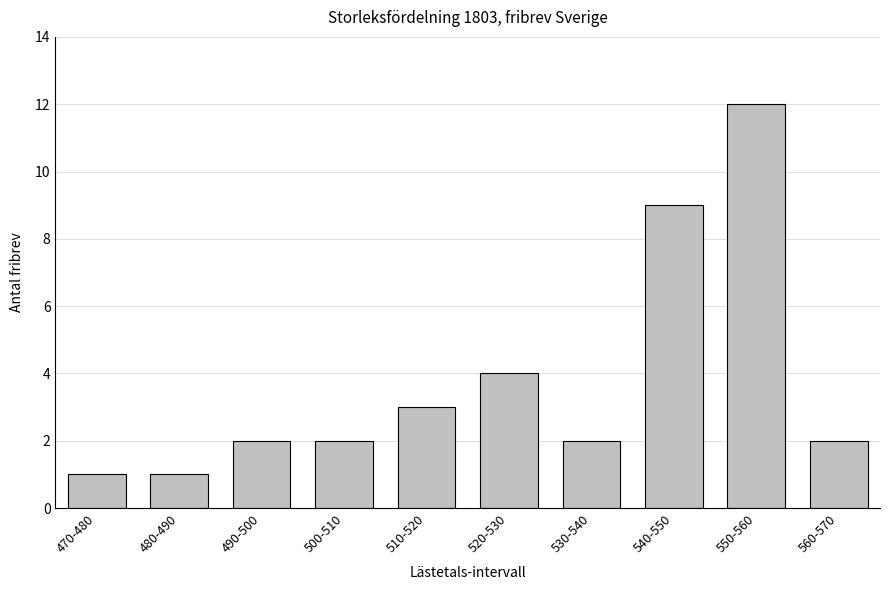

Reading right to left, transcribe all the data shown in this chart.

560-570=2	550-560=12	540-550=9	530-540=2	520-530=4	510-520=3	500-510=2	490-500=2	480-490=1	470-480=1